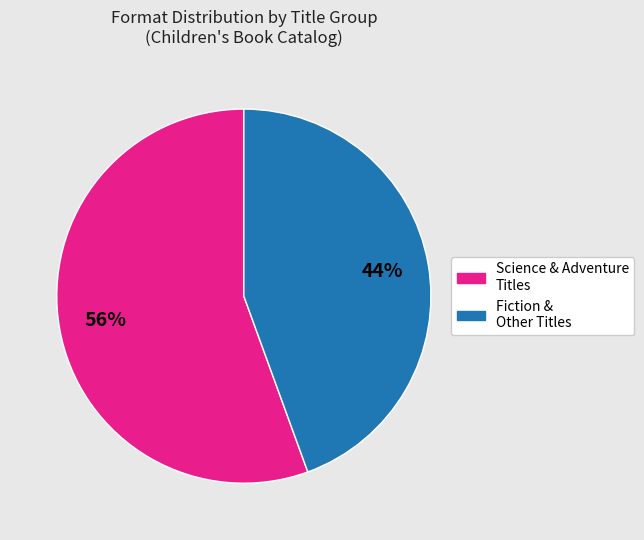

How many slices are in this pie chart?

2